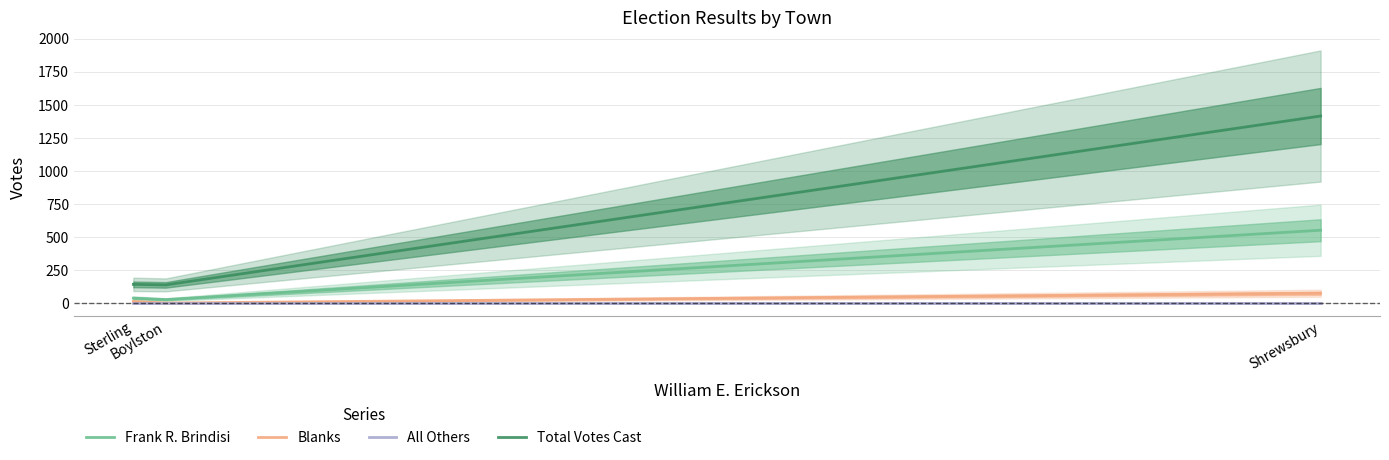

Rank the series at Shrewsbury from lowest to highest value.

All Others, Blanks, Frank R. Brindisi, Total Votes Cast